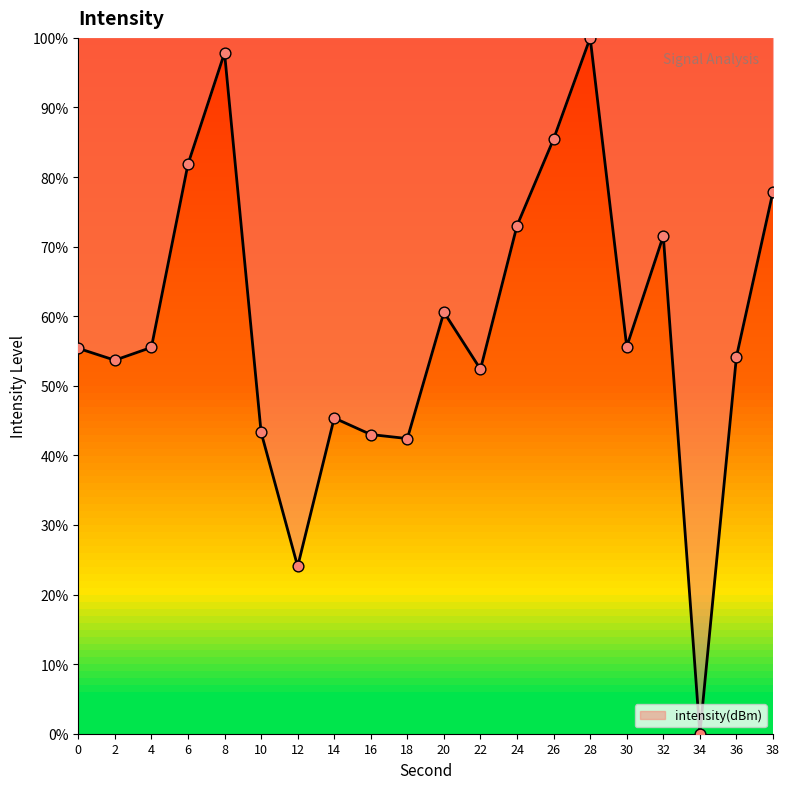

Approximately how many times larger is the value at 26 compared to 22?

1.6